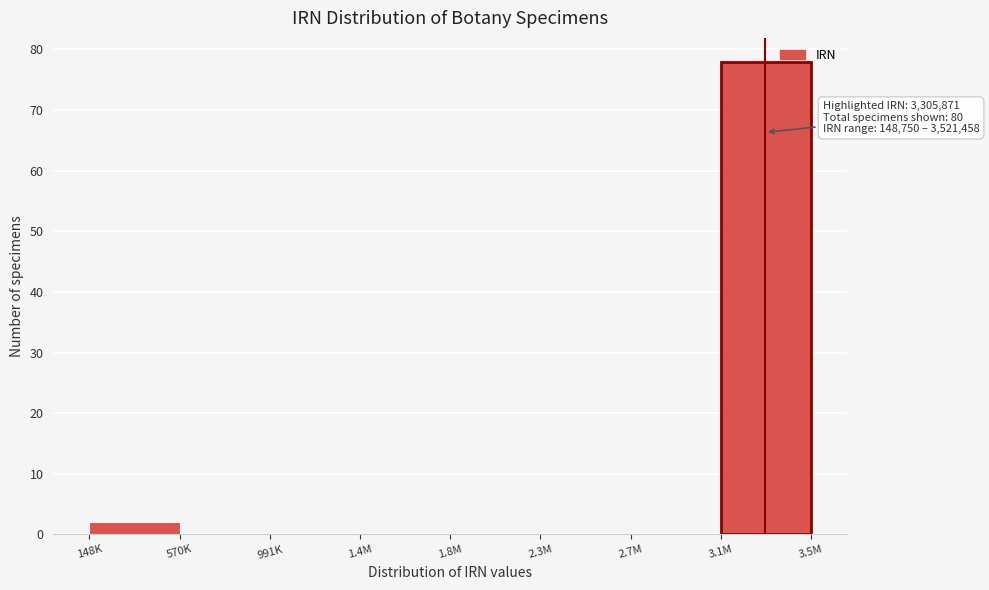

Reading right to left, extract all data points from this chart.

3.1M=78	2.7M=0	2.3M=0	1.8M=0	1.4M=0	991K=0	570K=0	148K=2